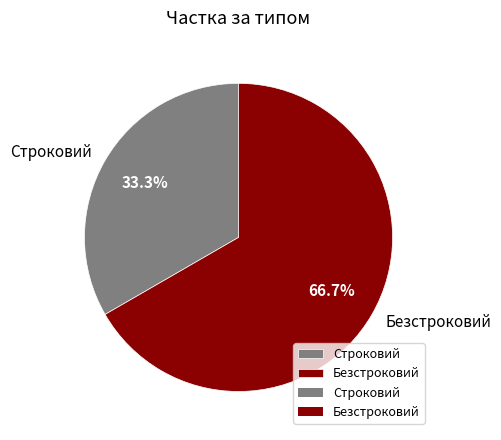

Combined, do Безстроковий and Строковий account for over 50%?

Yes